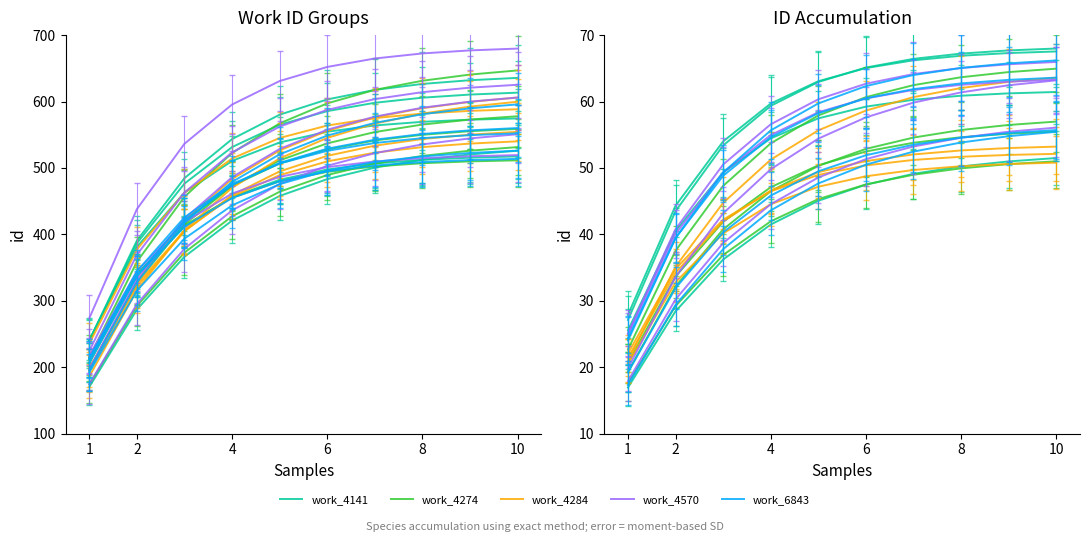

True or false: work_4274 has a value of 5.3 at 1.

False